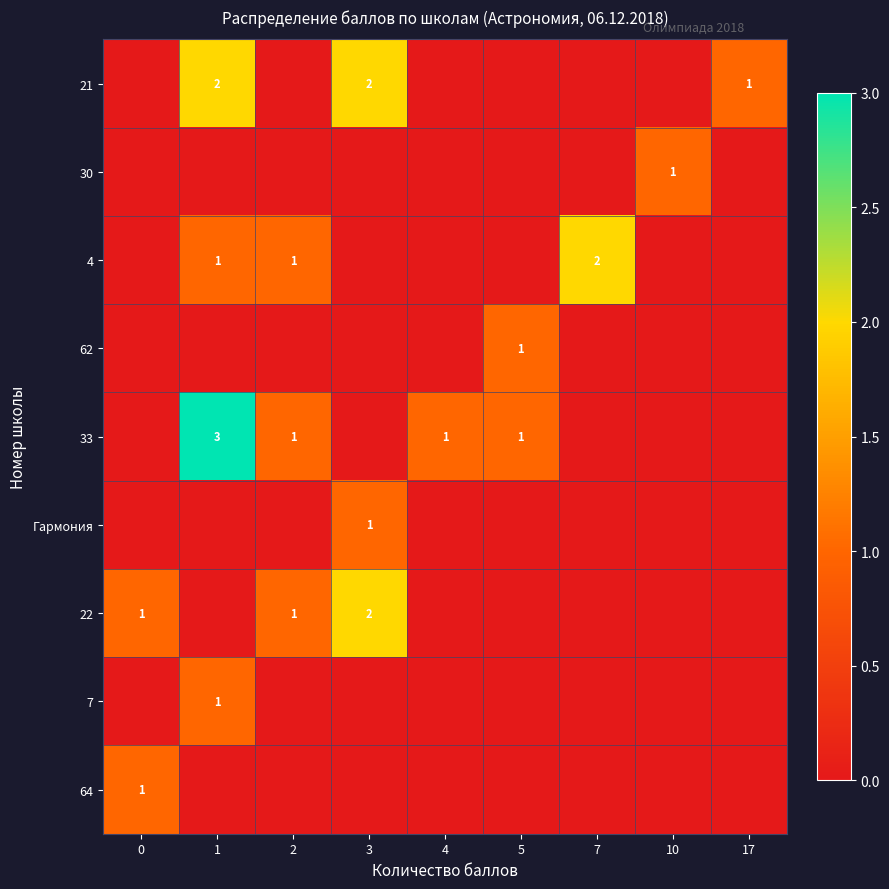

How many values in 64 are above zero?

1